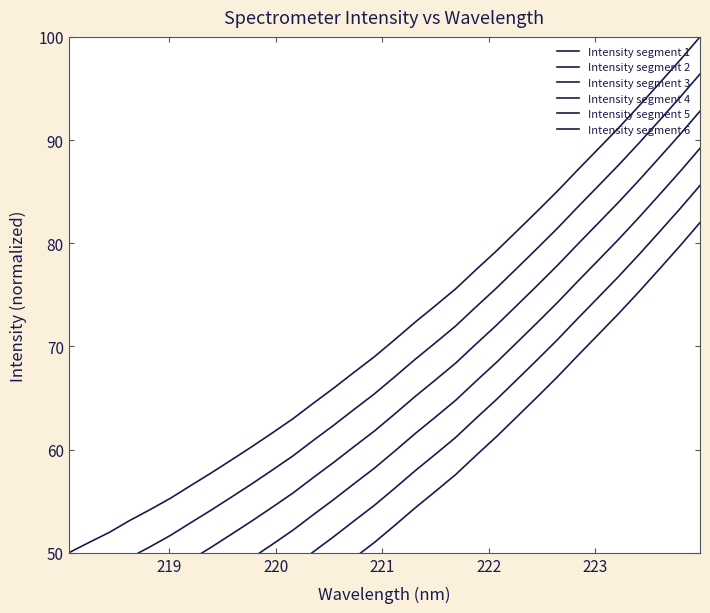

How many lines are shown in the chart?

6